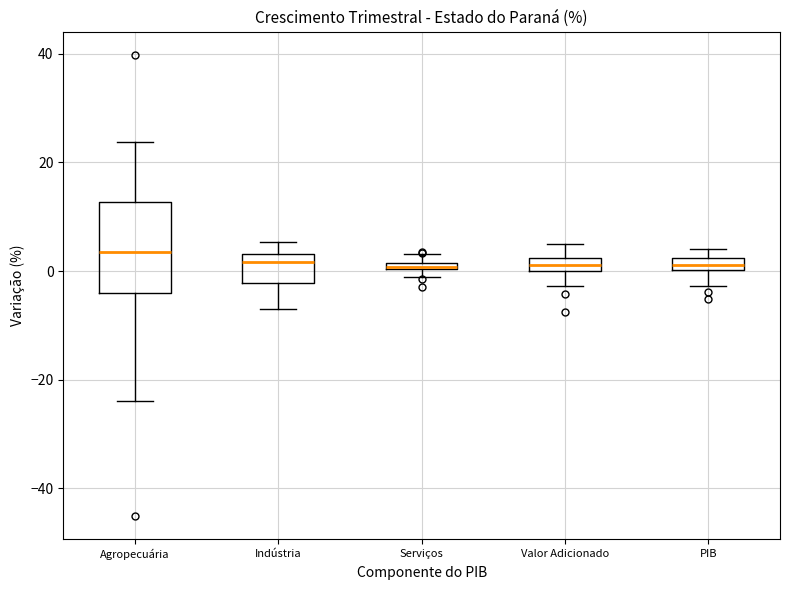

Where does the lower whisker of the box for Valor Adicionado end on the y-axis? The values are not printed on the chart, so give them approximately, as read against the axis.

-2